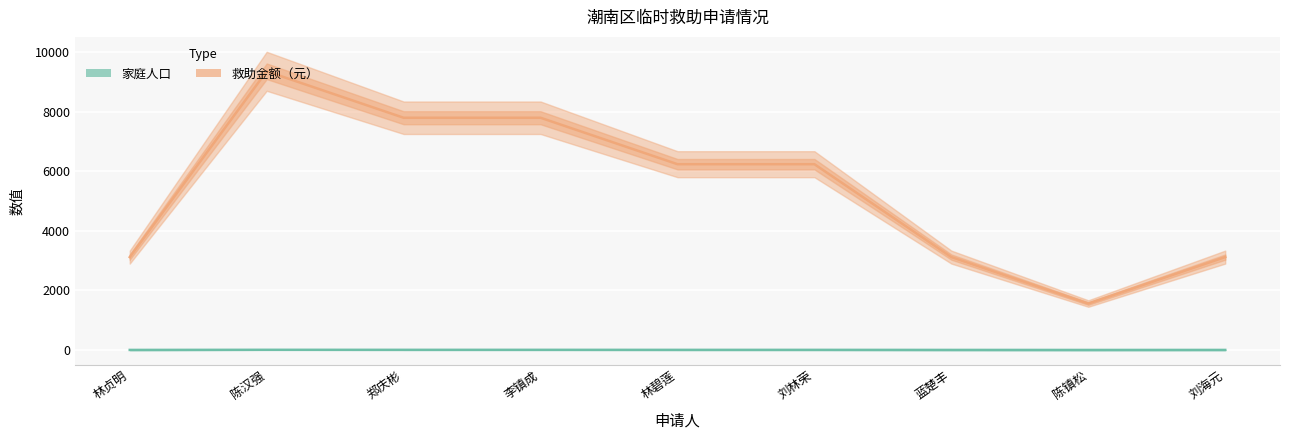

Which series has the largest total across all categories?

救助金额（元）